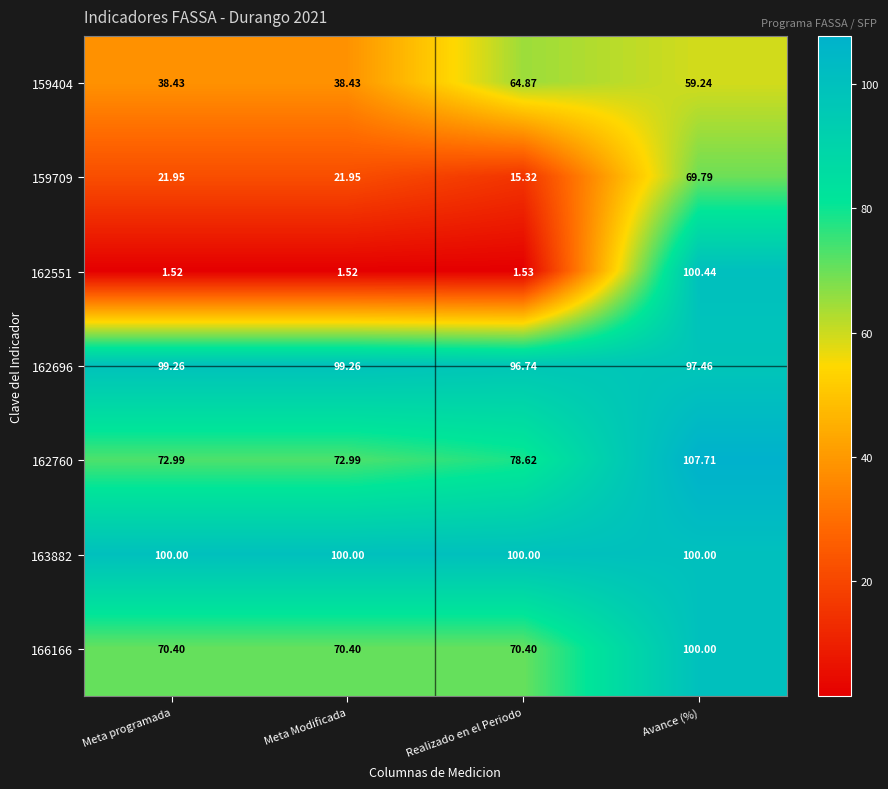

Is the value of 162696 at Meta programada greater than the value of 162551 at Meta Modificada?

Yes